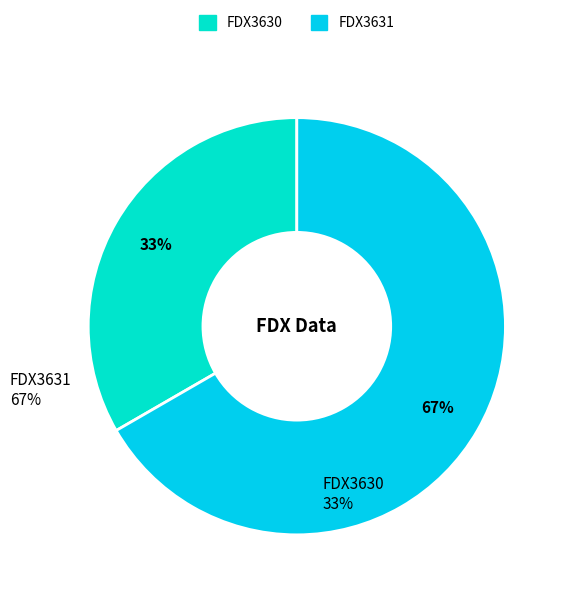

How many slices are in this pie chart?

2